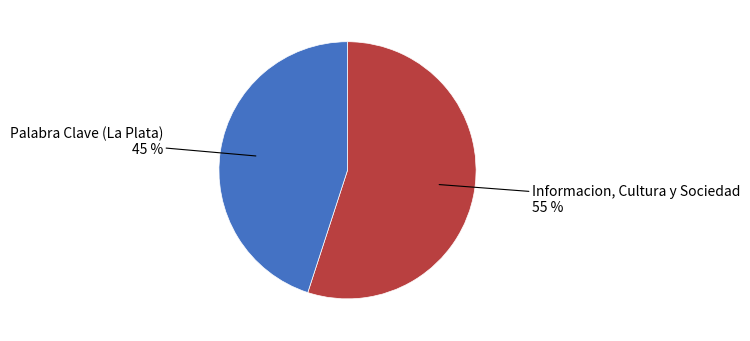

Does any single category account for the majority?

Yes